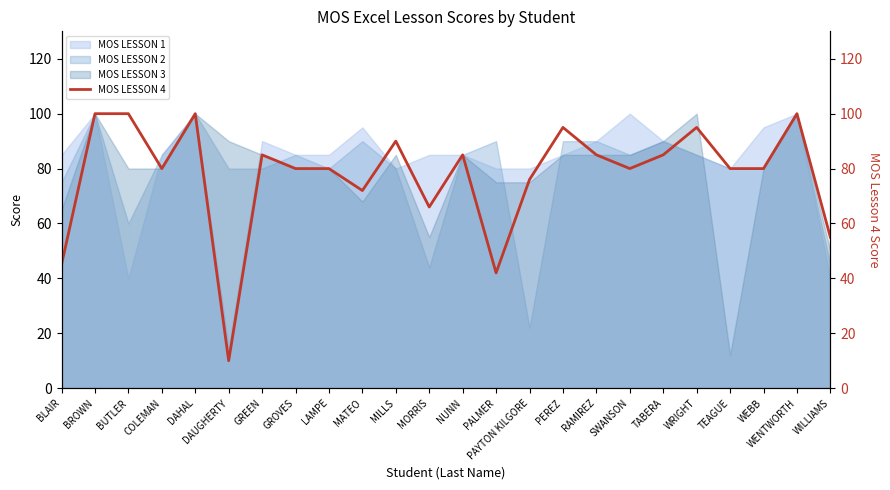

What is the ratio of the value at LAMPE to the value at TABERA?

0.9